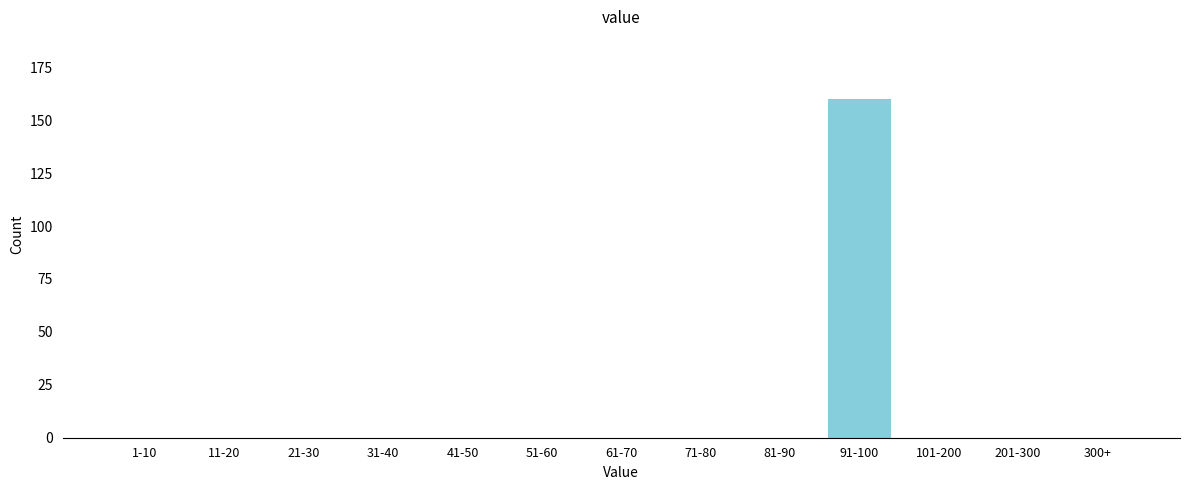

Reading left to right, transcribe all the data shown in this chart.

1-10=0	11-20=0	21-30=0	31-40=0	41-50=0	51-60=0	61-70=0	71-80=0	81-90=0	91-100=160	101-200=0	201-300=0	300+=0